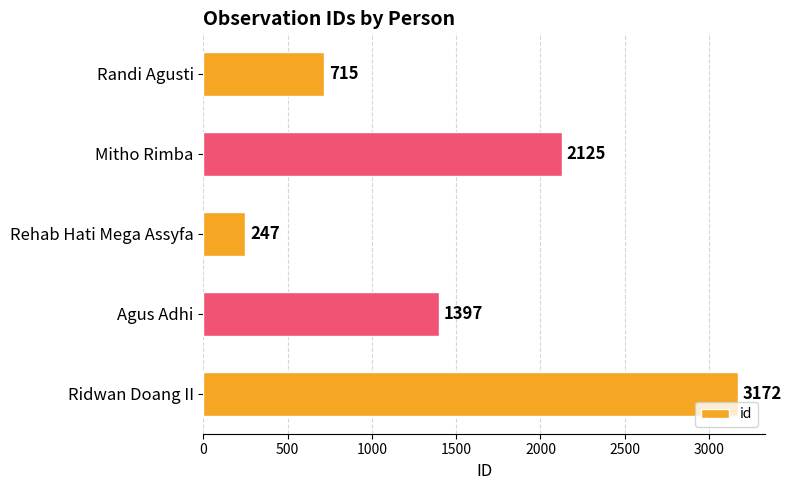

The chart shows a value of 443 at Rehab Hati Mega Assyfa. True or false?

False